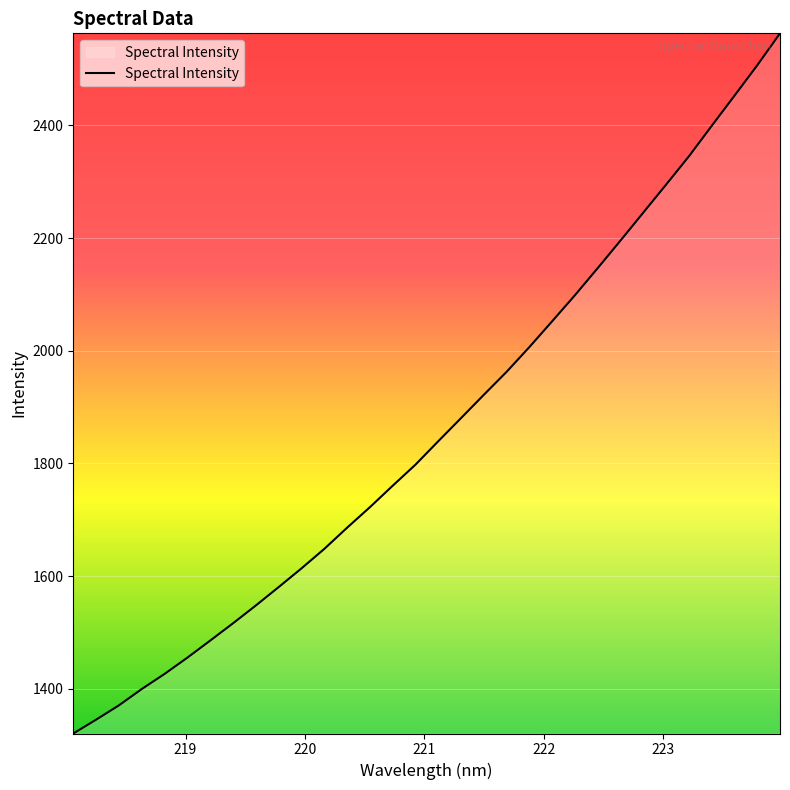

True or false: there are more than 2 points higher than both neighbors.

False